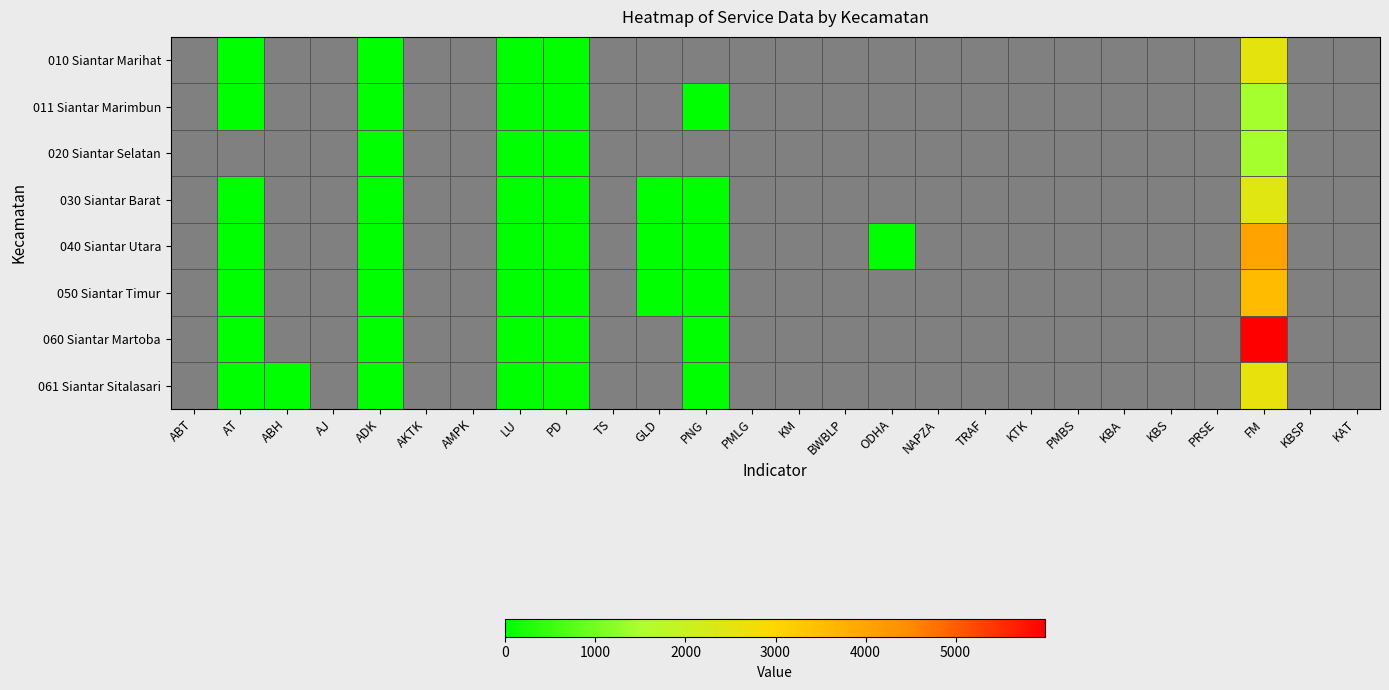

How many data points does each series have?

26